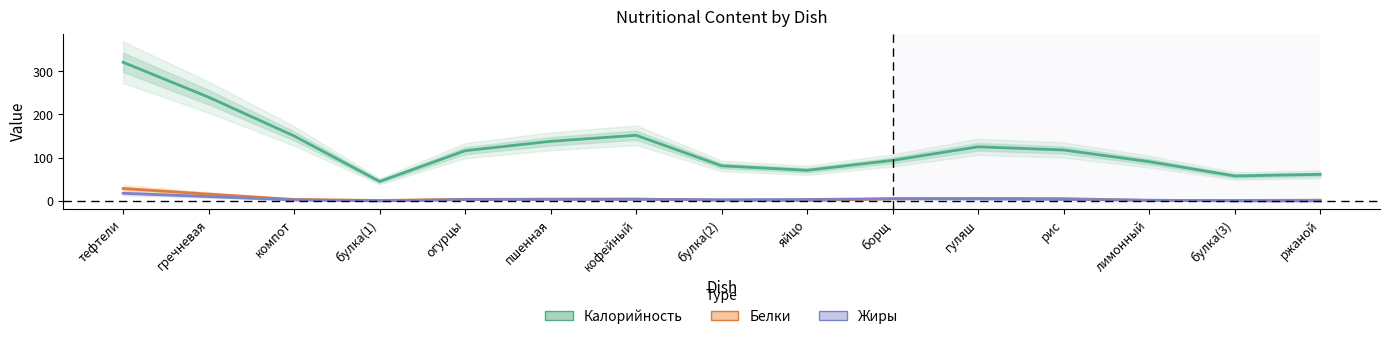

How many data points in Жиры are above 3?

8